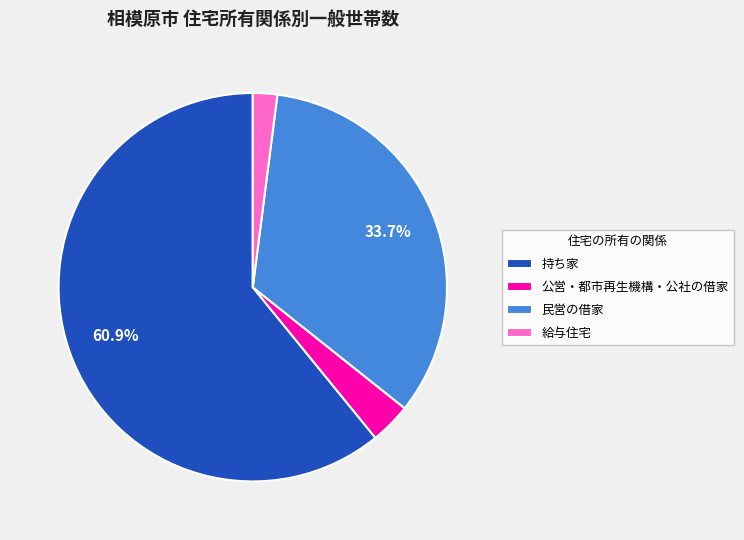

Does any single category account for the majority?

Yes